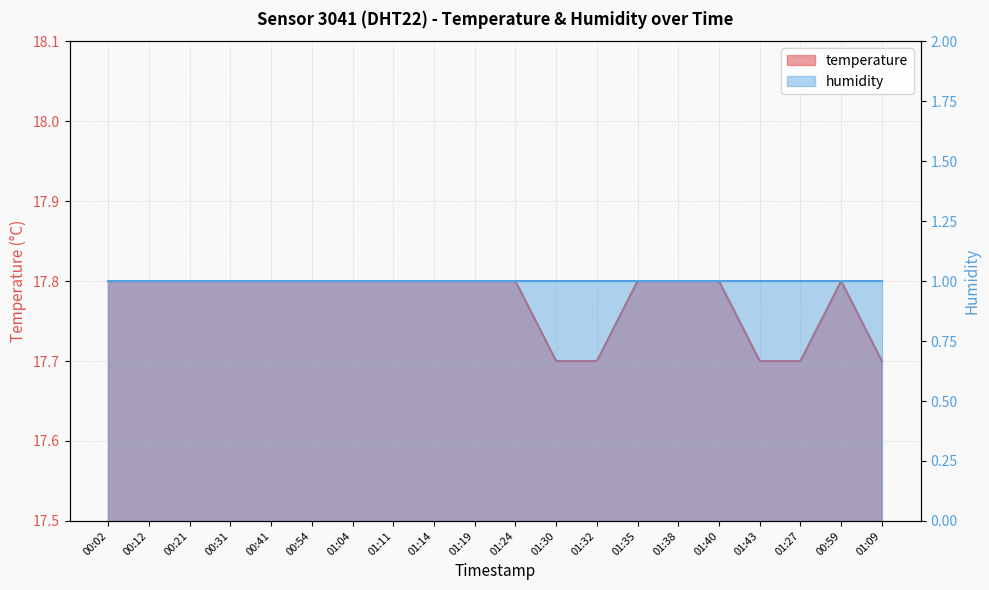

Reading left to right, what are all the values shown in this chart?

00:02=17.8	00:12=17.8	00:21=17.8	00:31=17.8	00:41=17.8	00:54=17.8	01:04=17.8	01:11=17.8	01:14=17.8	01:19=17.8	01:24=17.8	01:30=17.7	01:32=17.7	01:35=17.8	01:38=17.8	01:40=17.8	01:43=17.7	01:27=17.7	00:59=17.8	01:09=17.7